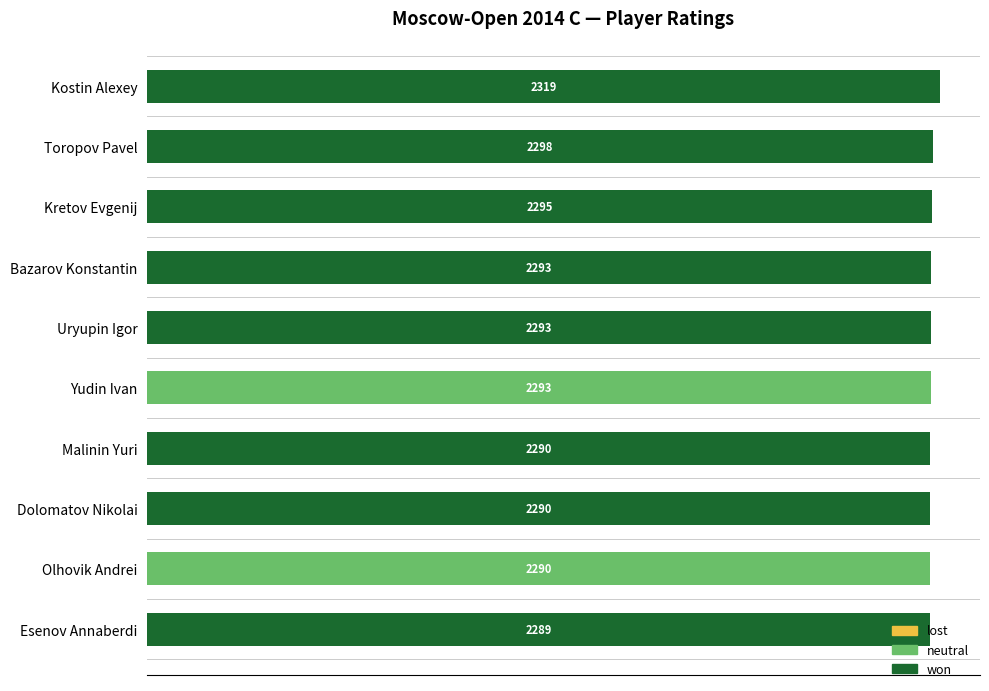

Where is won nearest to the value 1159?

Esenov Annaberdi